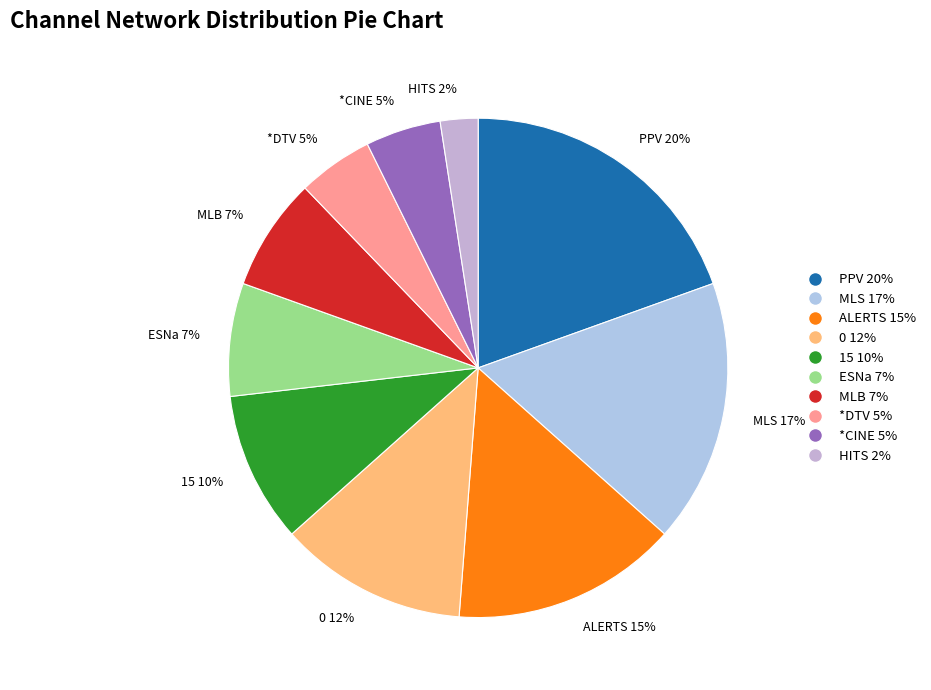

Which slice is the largest?

PPV 20%